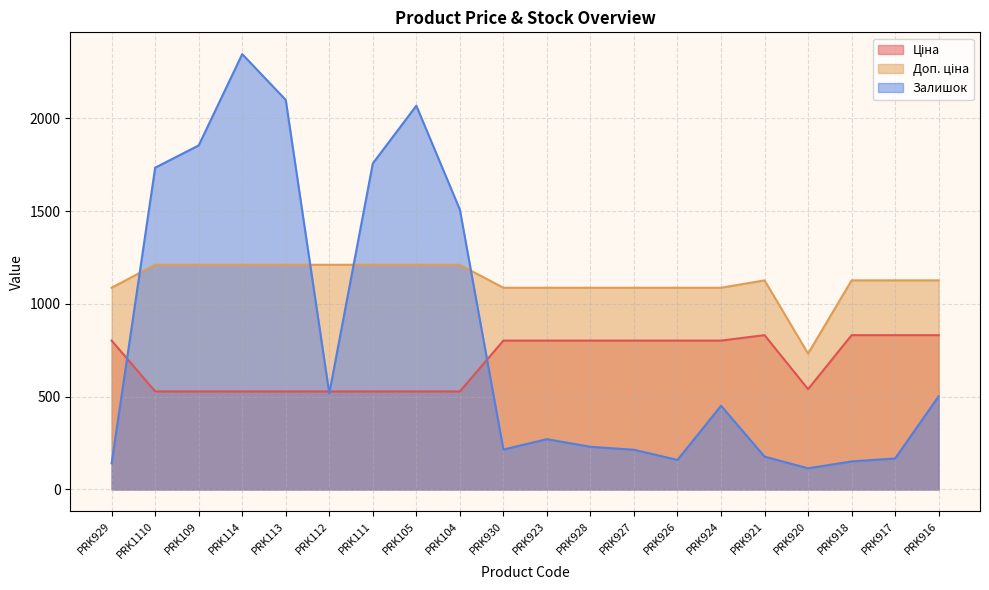

What is the difference between the maximum and minimum values in the Ціна series?

303.2